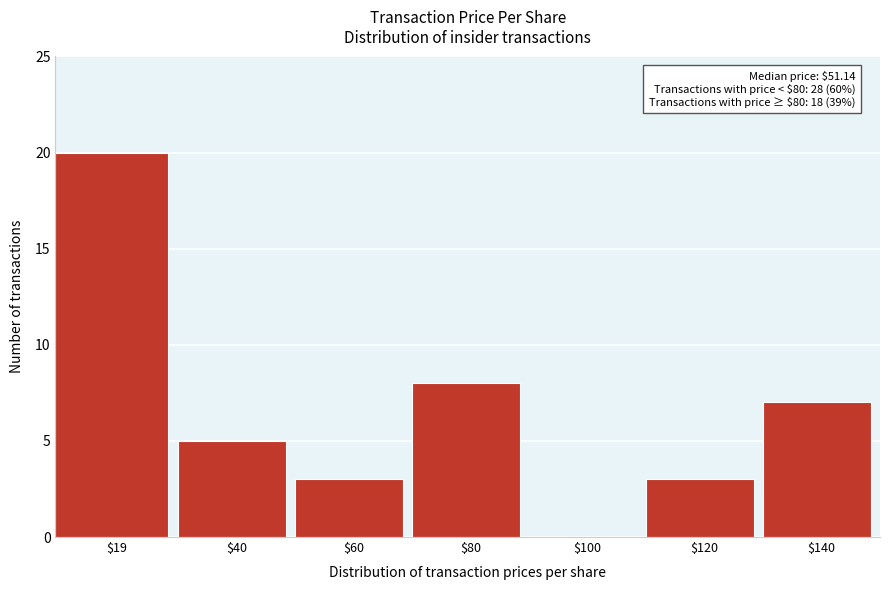

Which category has the highest value across all series?

$19